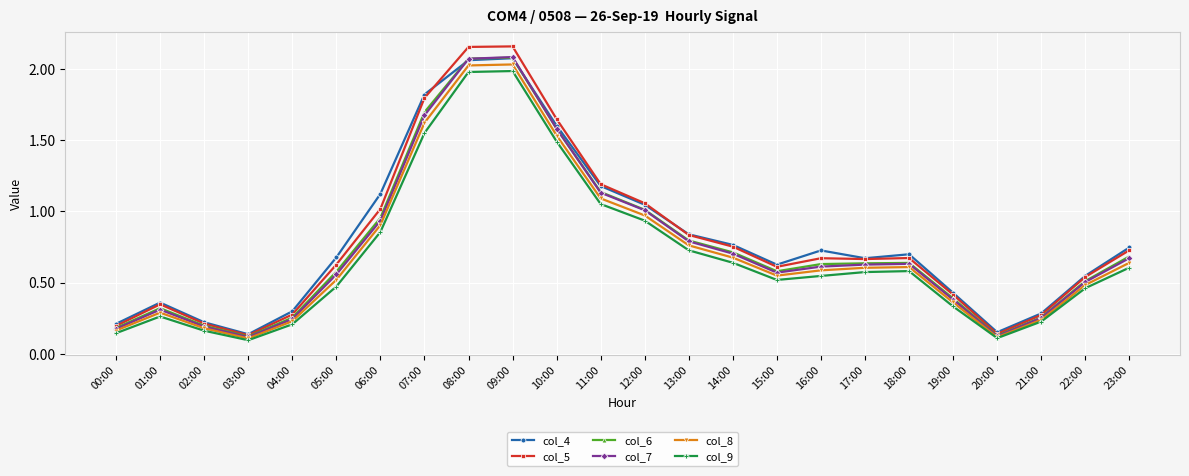

Is it true that col_8 equals 2.8 at 08:00?

False